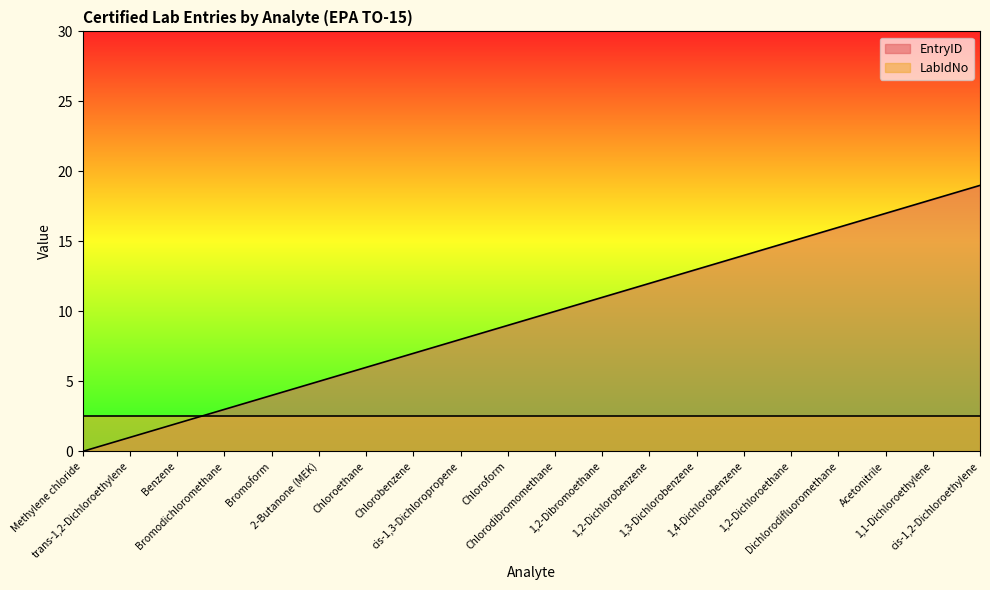

Reading right to left, extract all data points from this chart.

cis-1,2-Dichloroethylene=19	1,1-Dichloroethylene=18	Acetonitrile=17	Dichlorodifluoromethane=16	1,2-Dichloroethane=15	1,4-Dichlorobenzene=14	1,3-Dichlorobenzene=13	1,2-Dichlorobenzene=12	1,2-Dibromoethane=11	Chlorodibromomethane=10	Chloroform=9	cis-1,3-Dichloropropene=8	Chlorobenzene=7	Chloroethane=6	2-Butanone (MEK)=5	Bromoform=4	Bromodichloromethane=3	Benzene=2	trans-1,2-Dichloroethylene=1	Methylene chloride=0